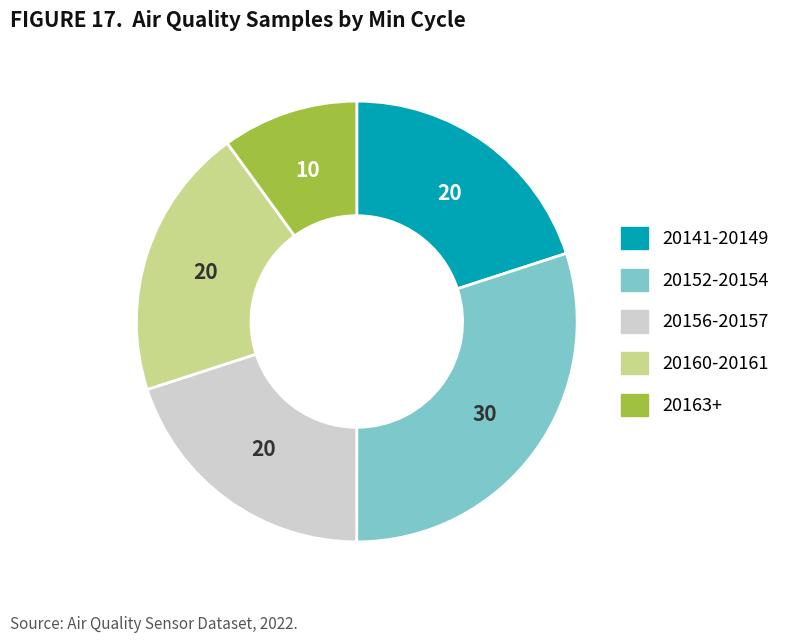

Does any single category account for the majority?

No